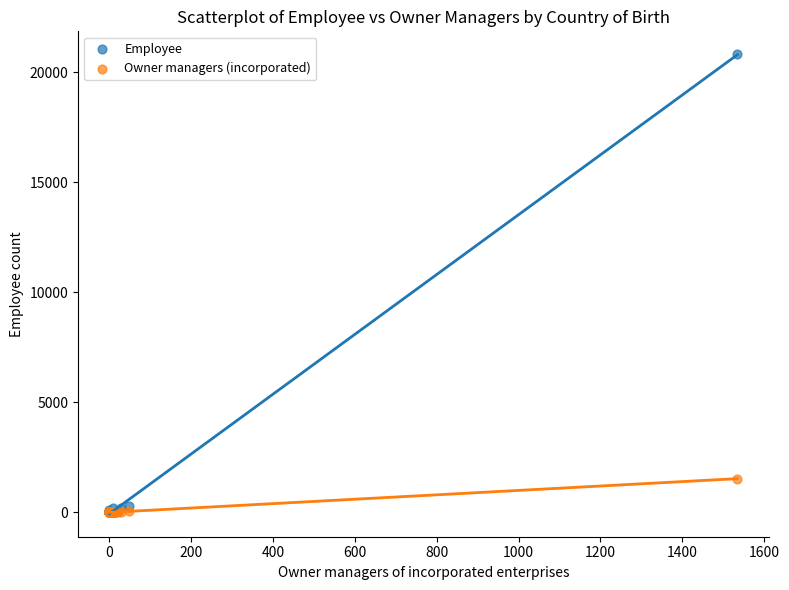

Which series has the largest Y range (max minus min)?

Employee